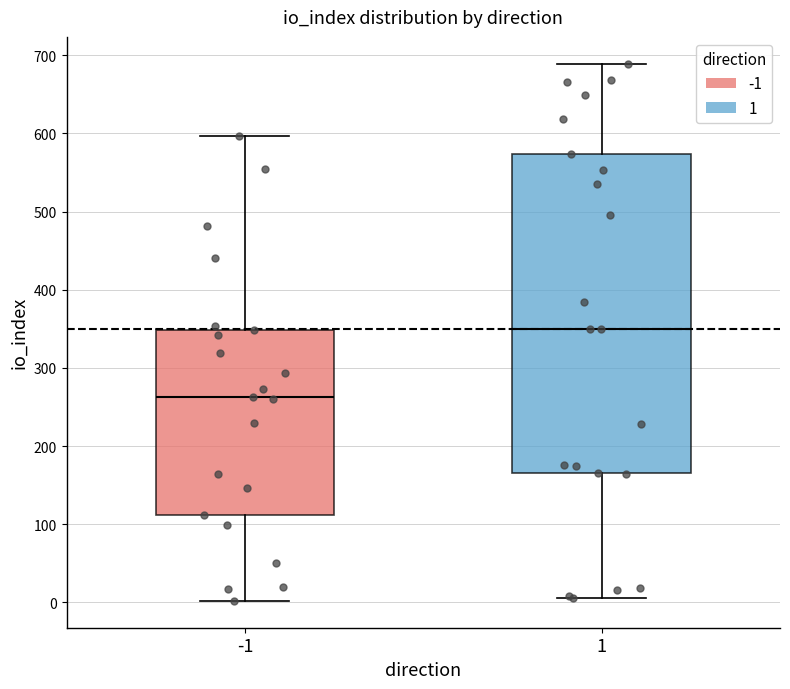

Reading left to right, read every box against the y-axis: the position of its median line, the range the box covers, and the ends of its whiskers. The values are not printed on the chart, so give them approximately, as read against the axis.

-1: median 260, box 110 to 350, whiskers 0 to 600
1: median 350, box 170 to 570, whiskers 10 to 690